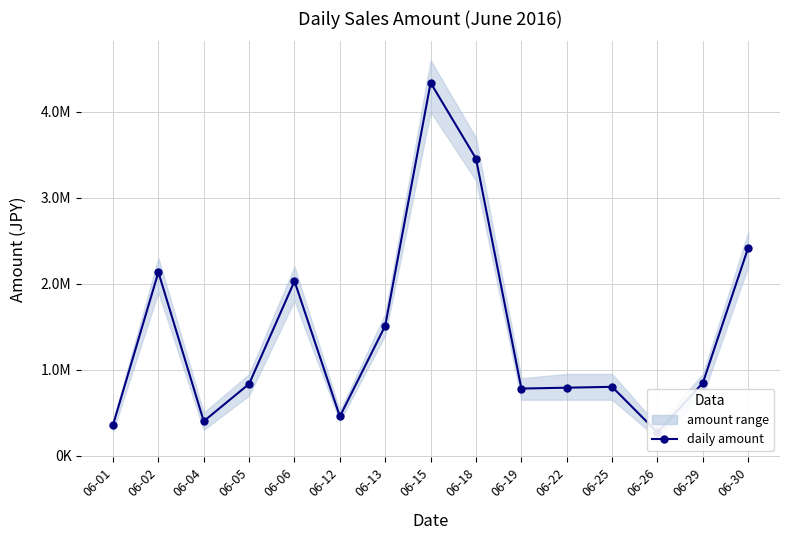

Reading left to right, transcribe all the data shown in this chart.

356000	2134000	400000	834000	2030000	455000	1512000	4338000	3456000	780000	790000	800000	269000	846000	2420000